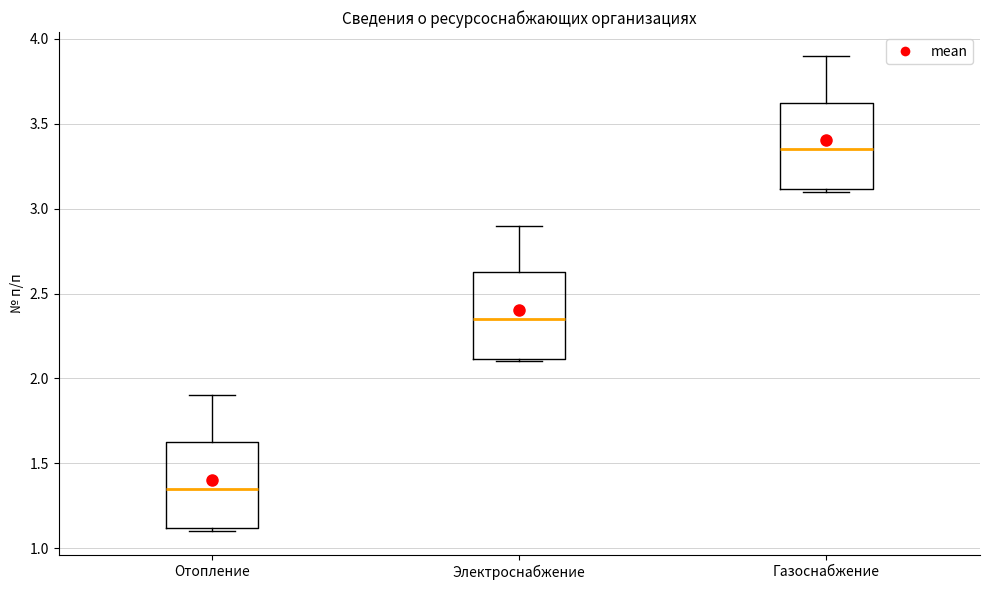

Reading left to right, transcribe this box plot: for each box, give where its median line is, the range the box spans, and where its two whiskers end, as read against the y-axis. The values are not printed on the chart, so give them approximately, as read against the axis.

Отопление: median 1.35, box 1.10 to 1.65, whiskers 1.10 (just below the box's lower edge) to 1.90
Электроснабжение: median 2.35, box 2.10 to 2.65, whiskers 2.10 (just below the box's lower edge) to 2.90
Газоснабжение: median 3.35, box 3.10 to 3.65, whiskers 3.10 (just below the box's lower edge) to 3.90